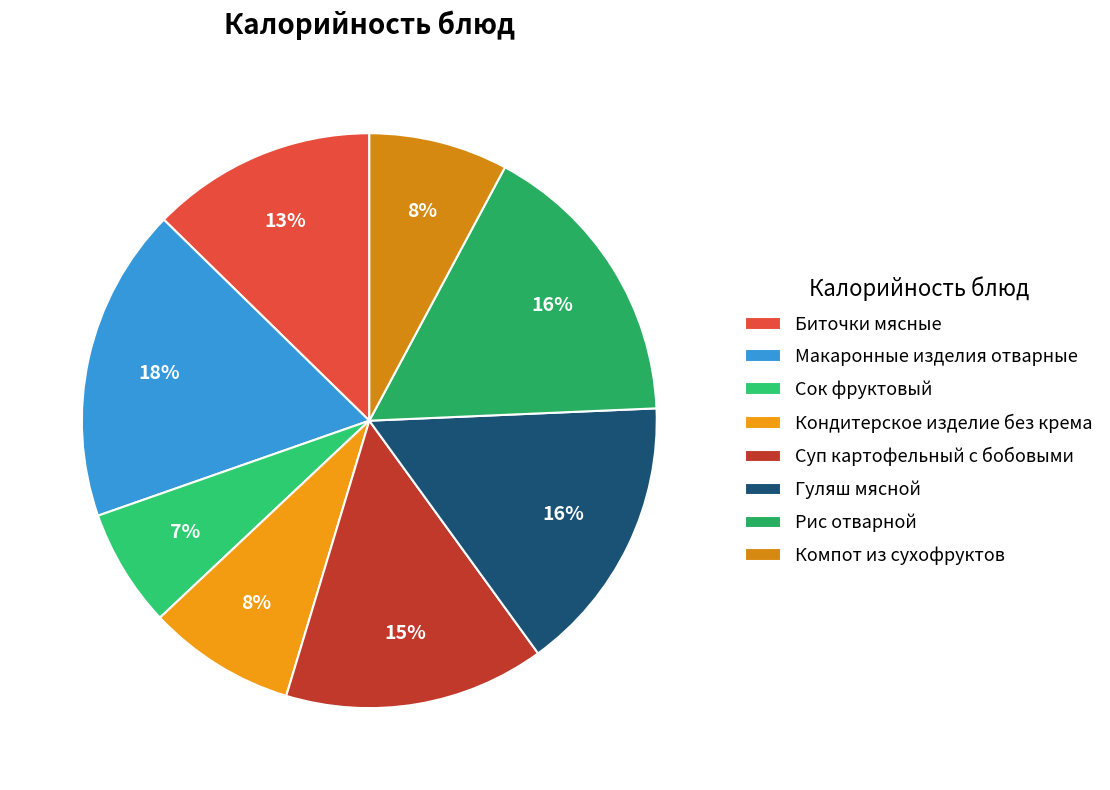

Is Компот из сухофруктов the majority of the pie?

No